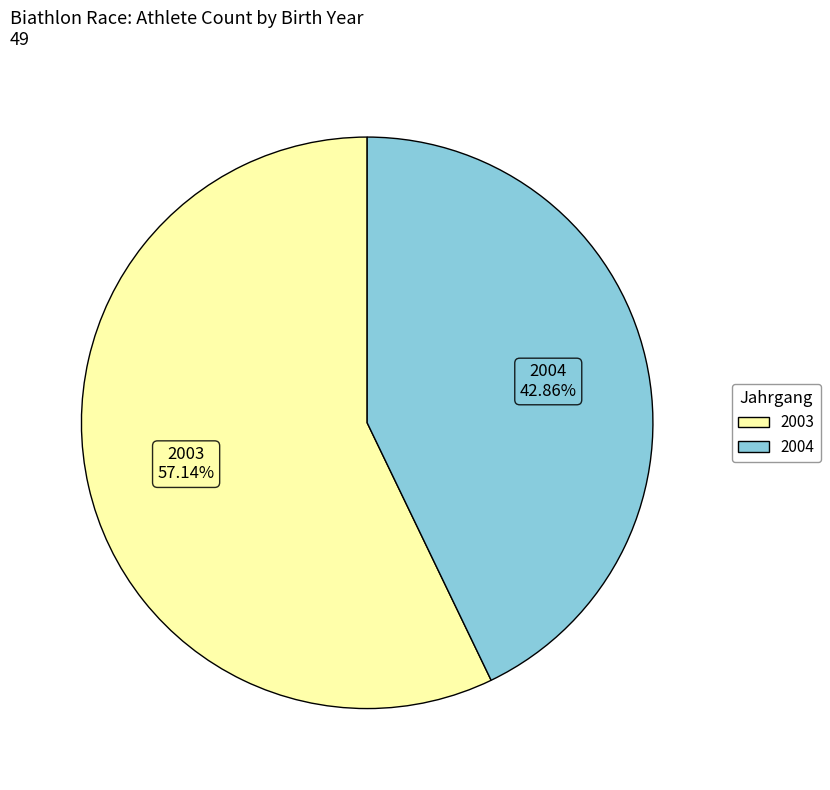

Is the sum of 2004 and 2003 greater than half?

Yes